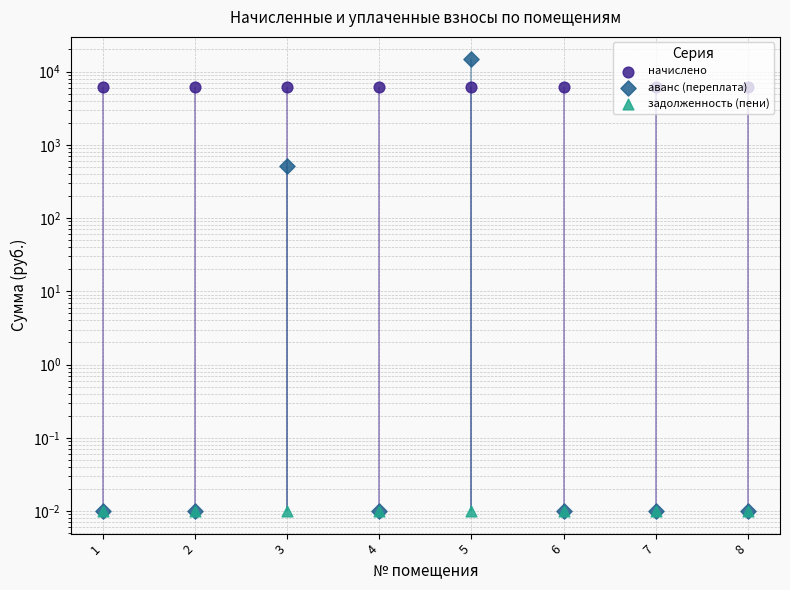

Which series has the widest spread of Y values?

аванс (переплата)